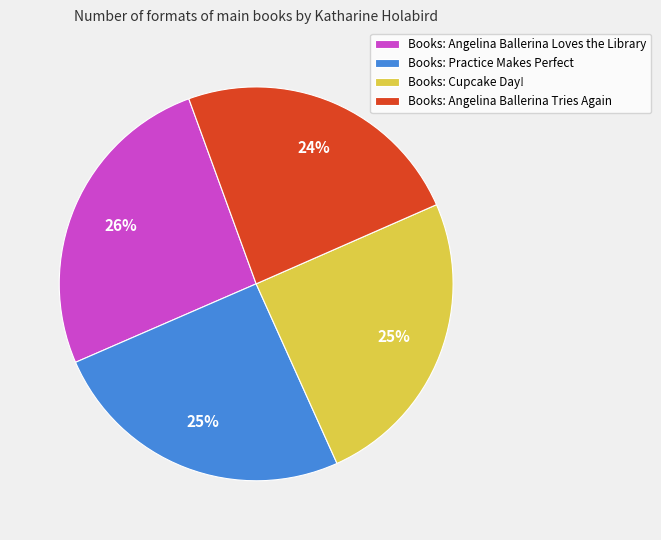

To the nearest percent, what is the average slice percentage?

25%